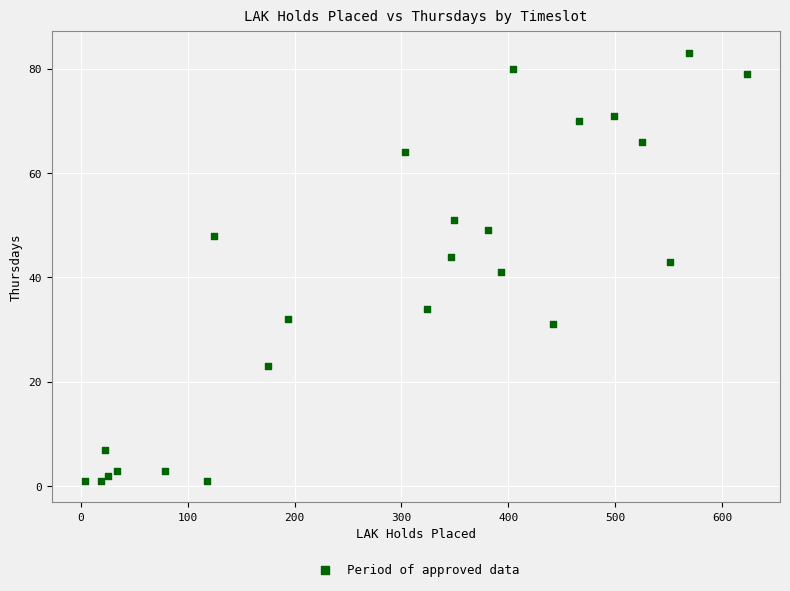

What is the range of X values (max minus min)?

619